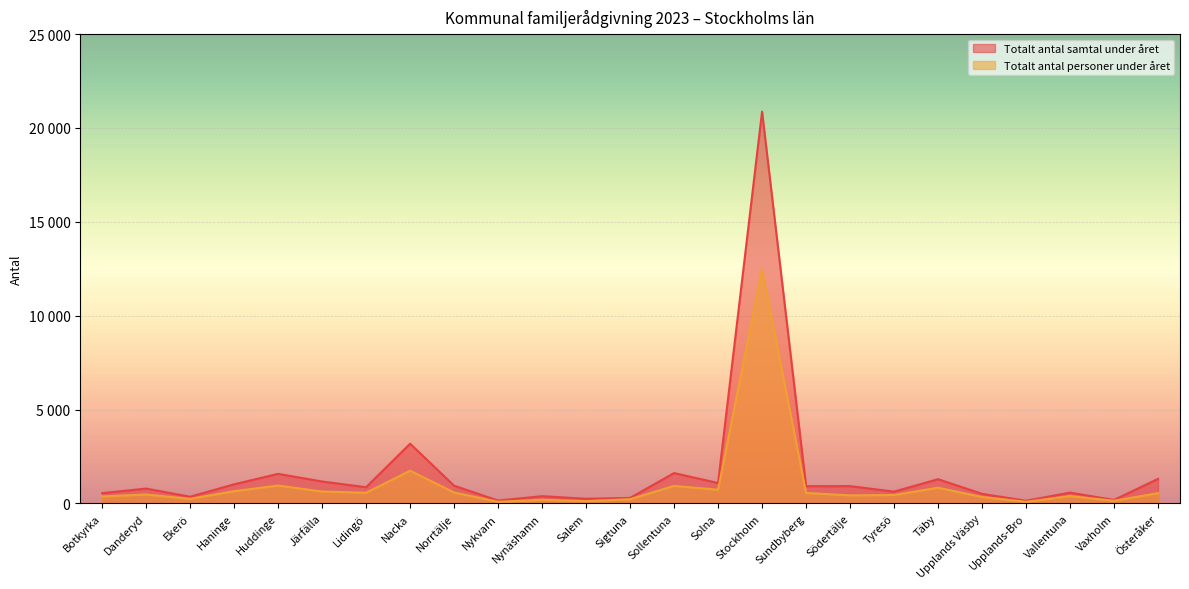

The value of Totalt antal samtal under året at Sundbyberg is 917. True or false?

True